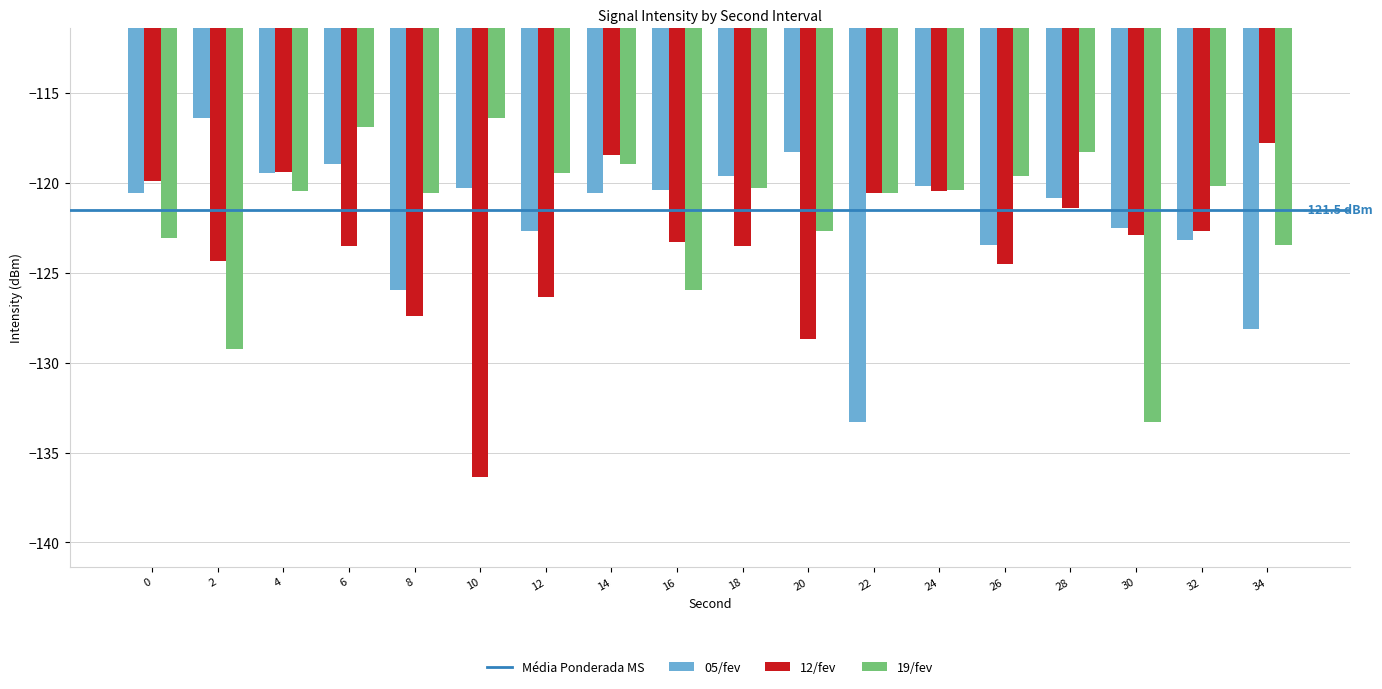

Are the bars grouped side by side (vs. stacked)?

Yes